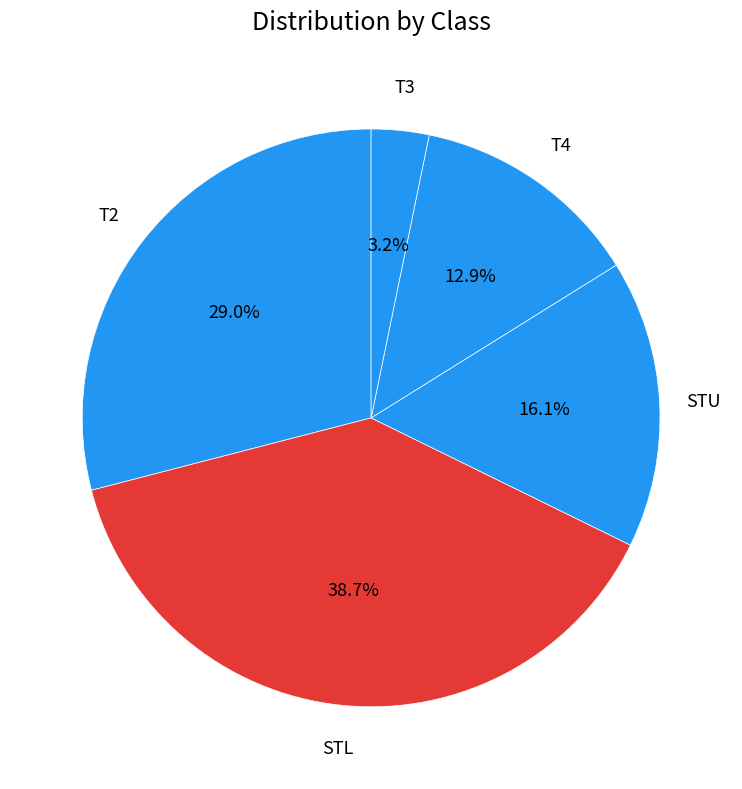

What is the largest slice in the pie chart?

STL